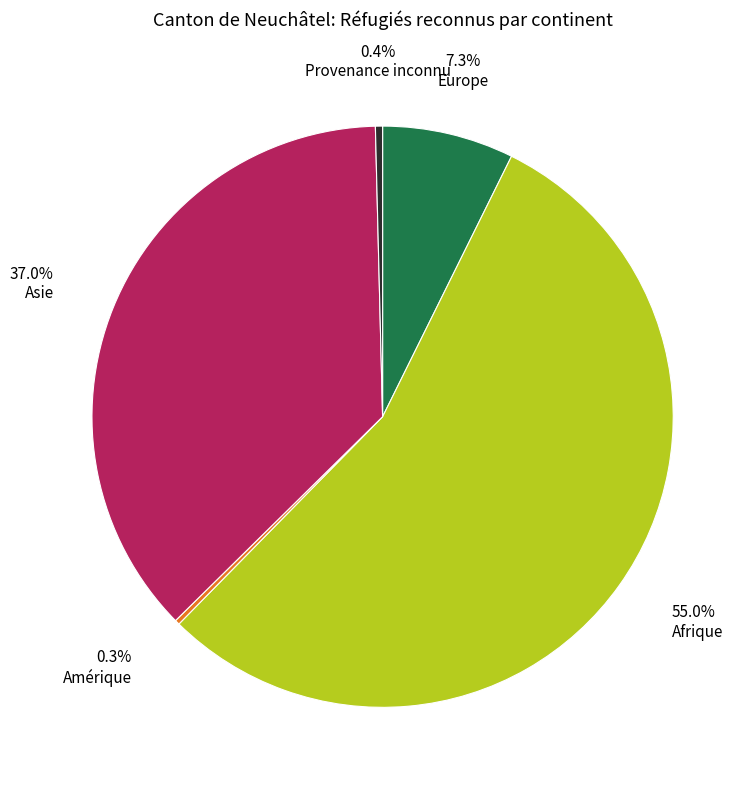

Does any single category account for the majority?

Yes